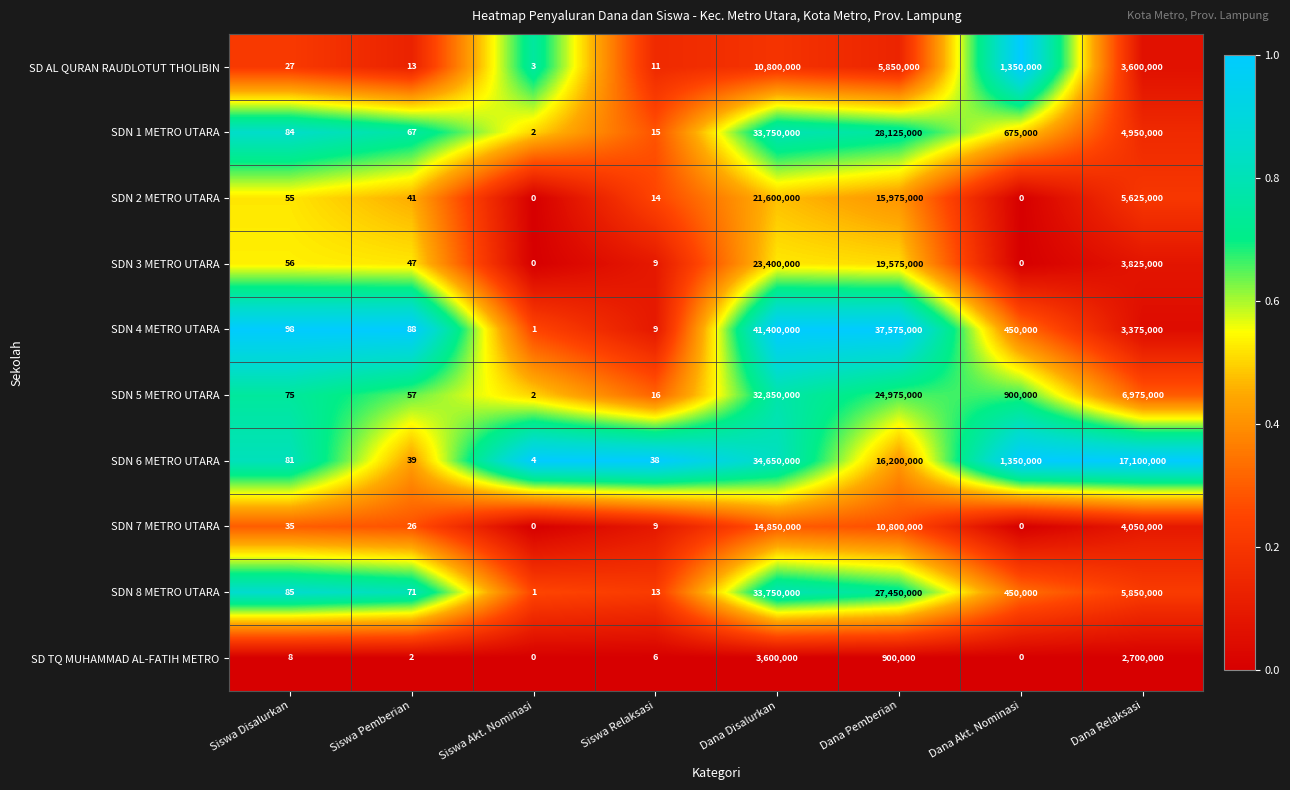

How many categories are shown in the chart?

8